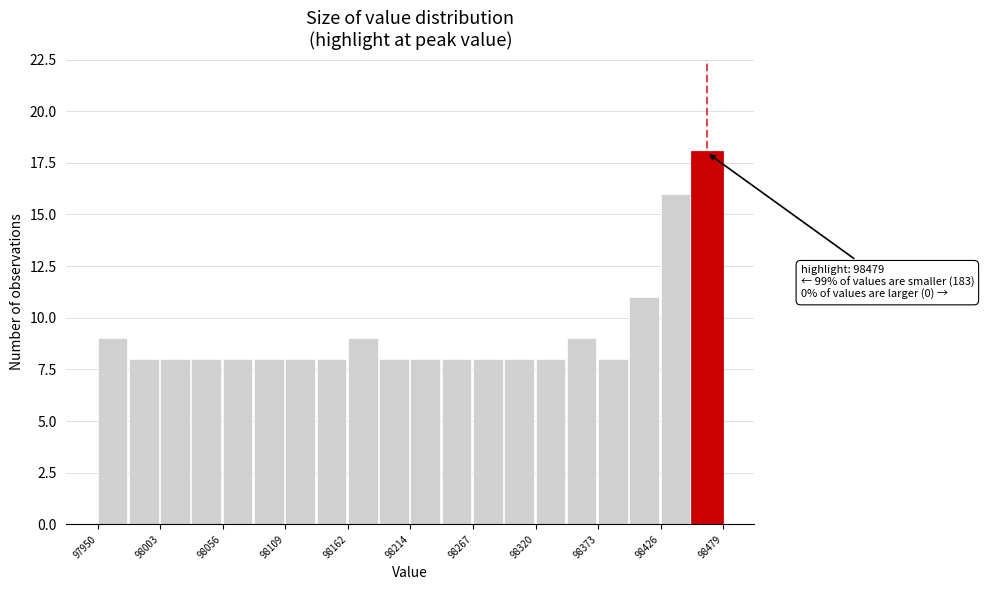

Read against the x-axis, roughly where is the centre of the tallest bar?

98460